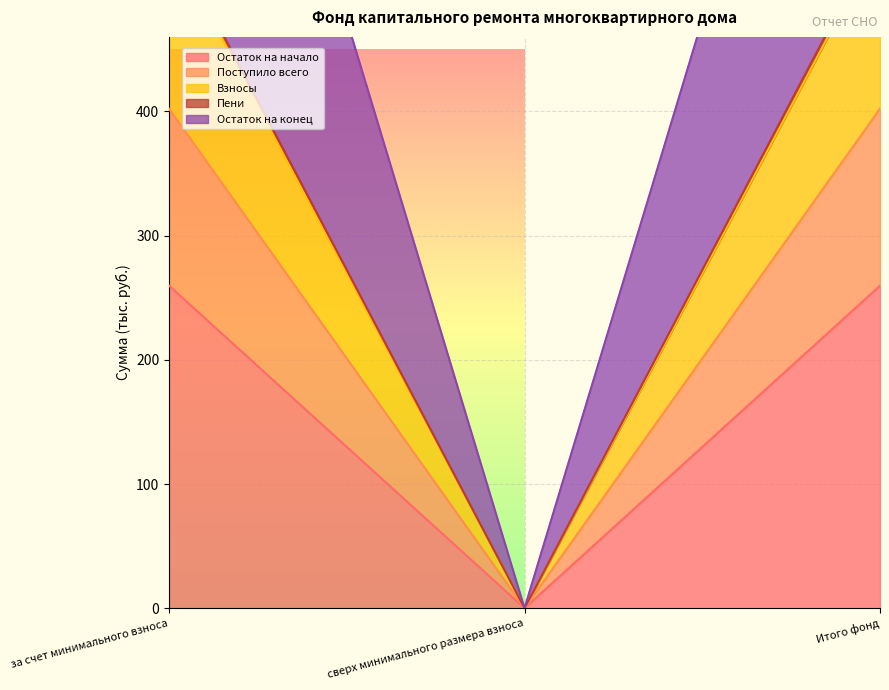

How many data points in Остаток на конец are above 538?

2